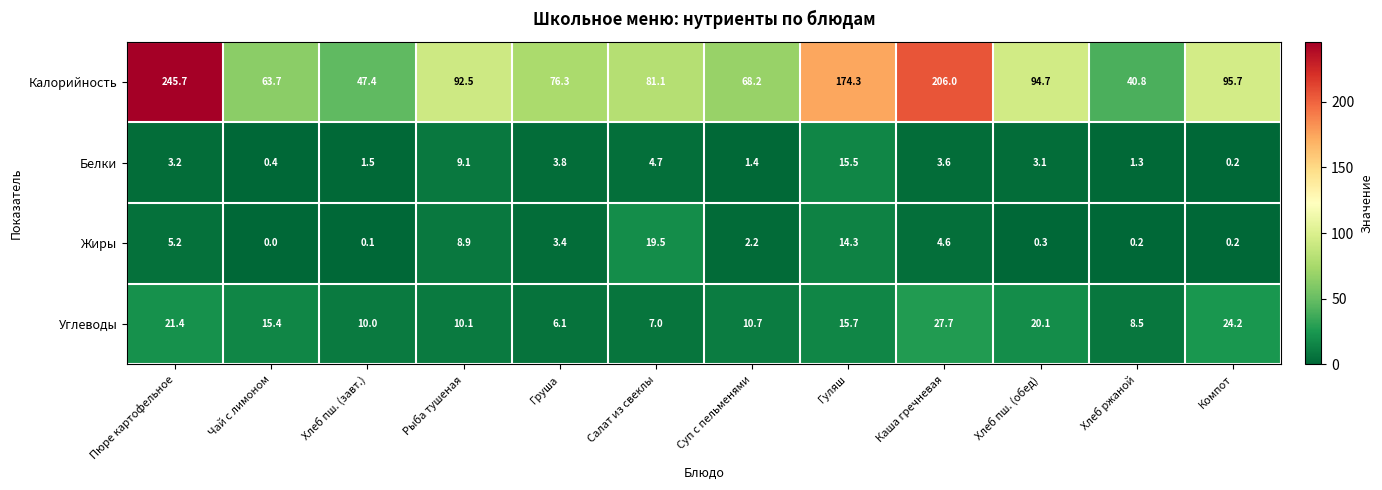

Which series has the largest total across all categories?

Калорийность